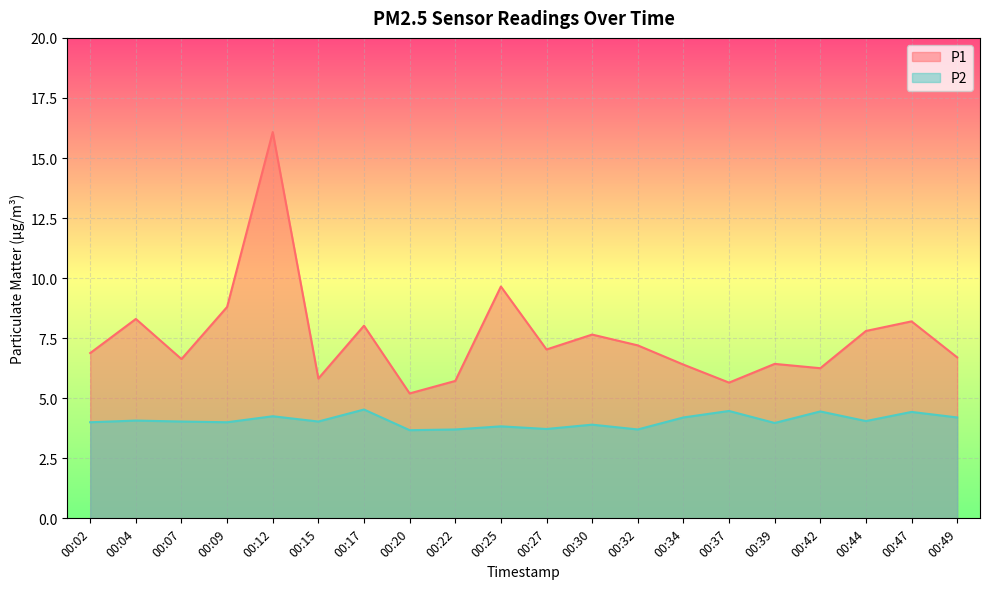

At which category is the sum across all series the highest?

00:12